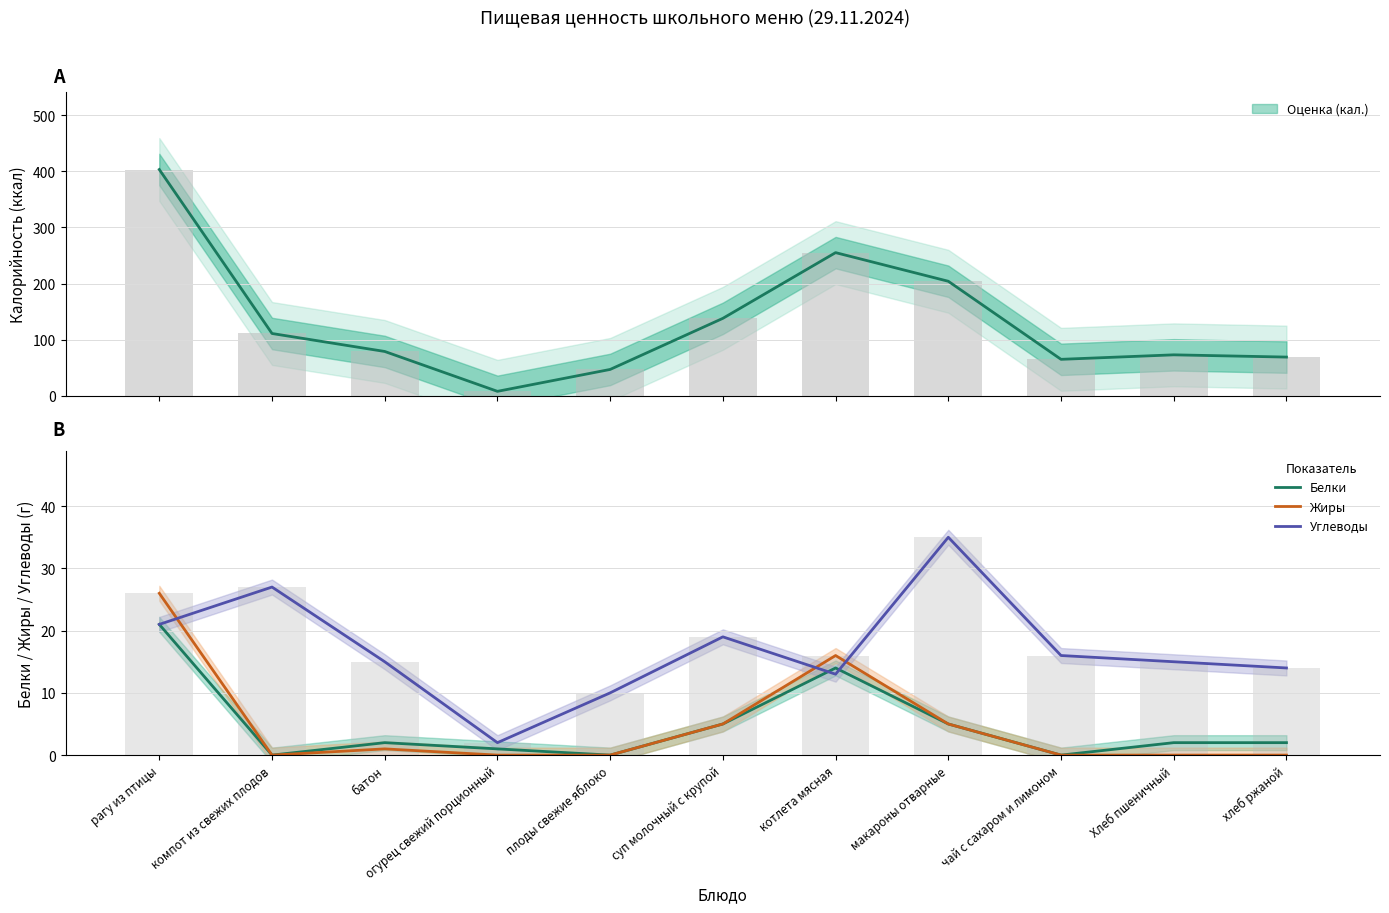

Are the bars grouped side by side (vs. stacked)?

Yes